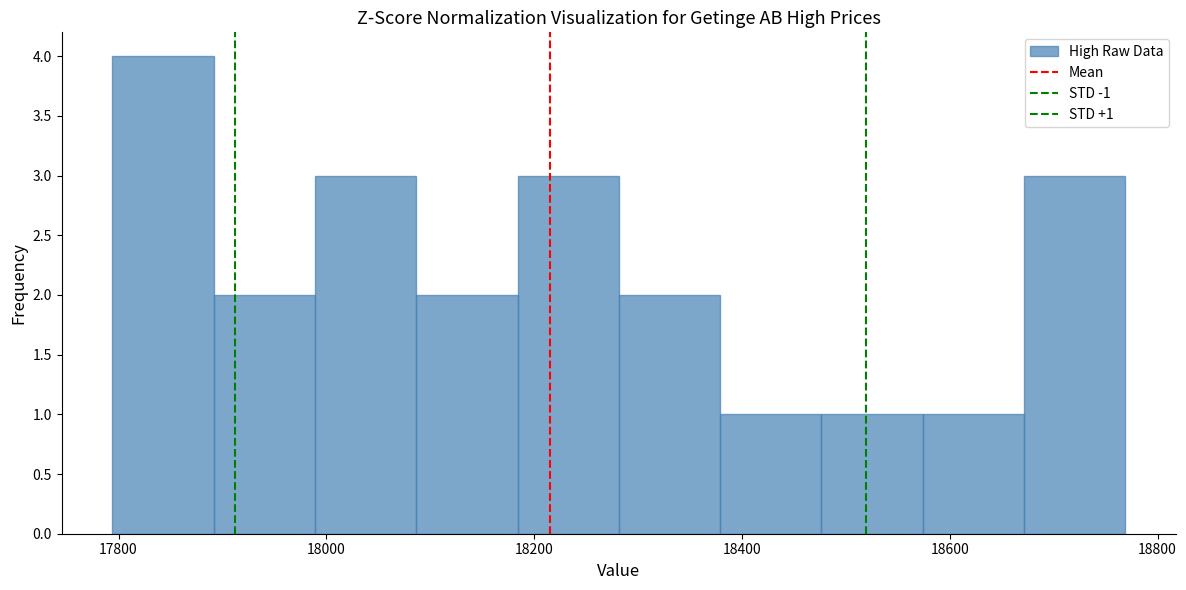

Which range on the x-axis has the tallest bar?

17800 to 17900